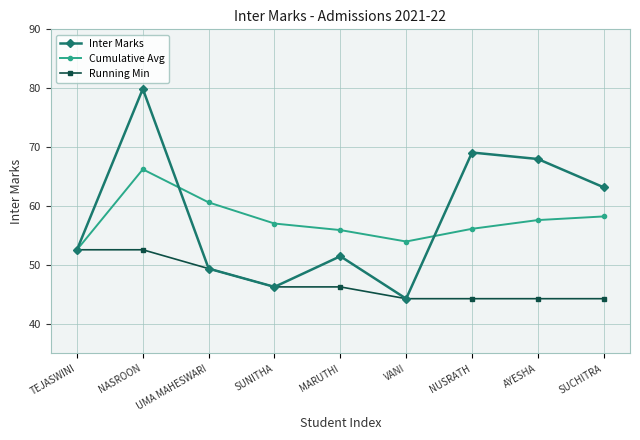

At how many categories does at least one series exceed 61?

4